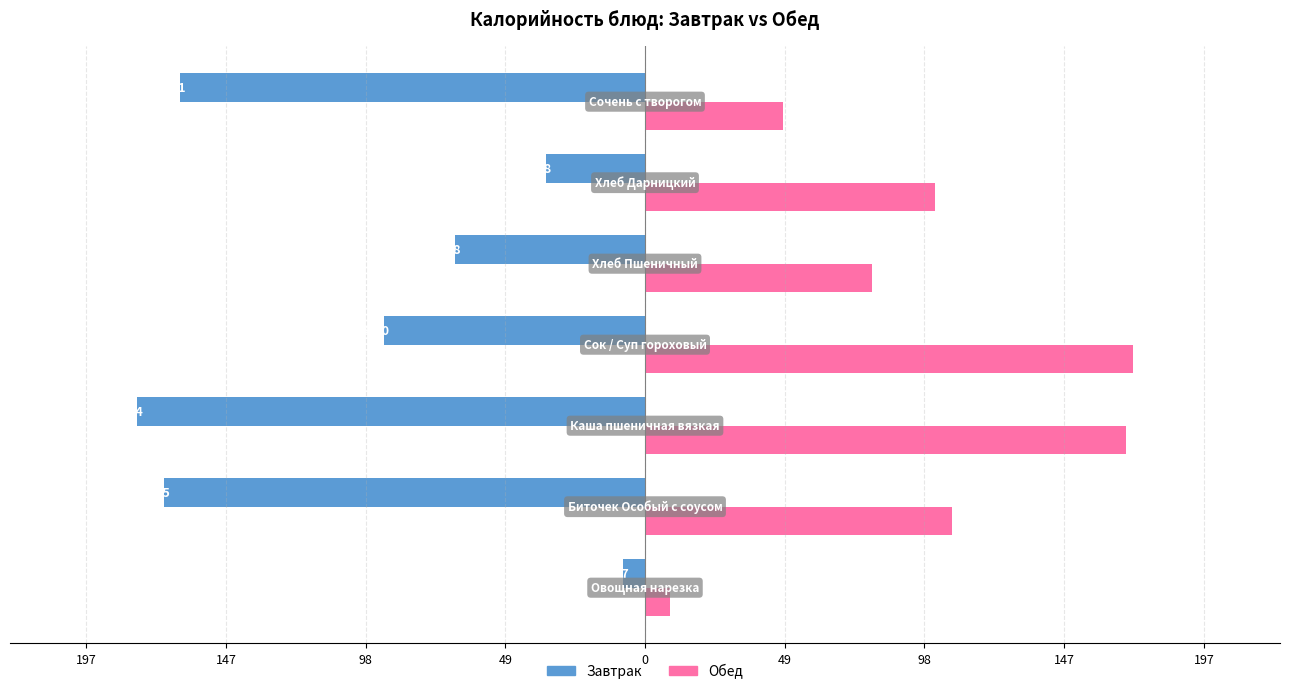

What are all the series names shown in the legend?

Завтрак, Обед